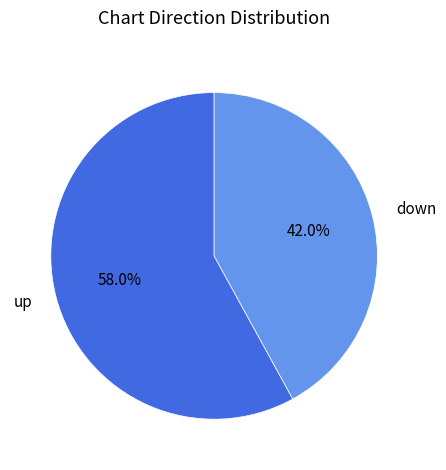

Rank the categories by value from lowest to highest.

down, up